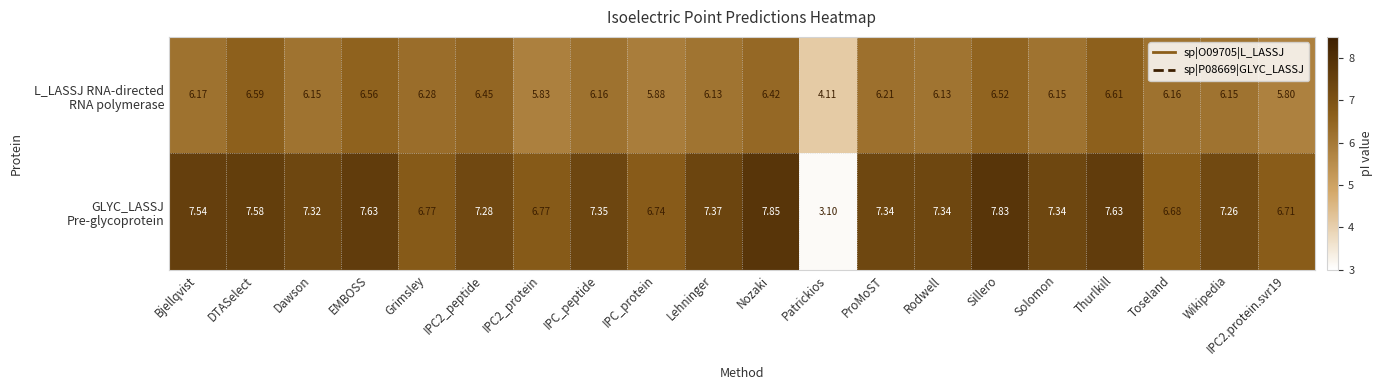

At how many categories does at least one series exceed 3?

20